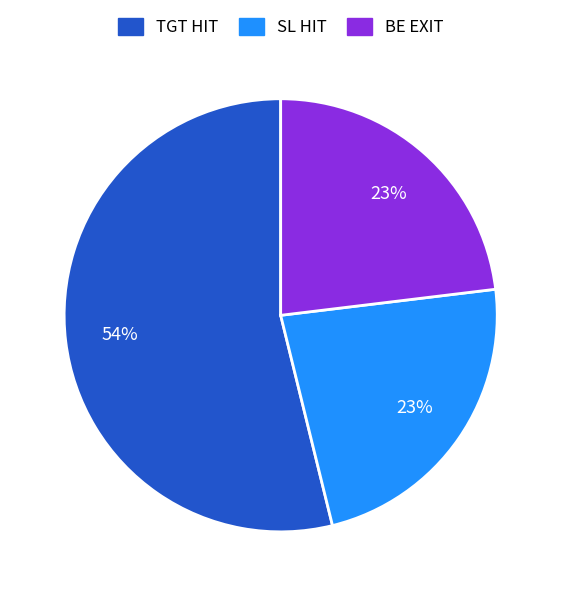

Which has a higher value, TGT HIT or SL HIT?

TGT HIT